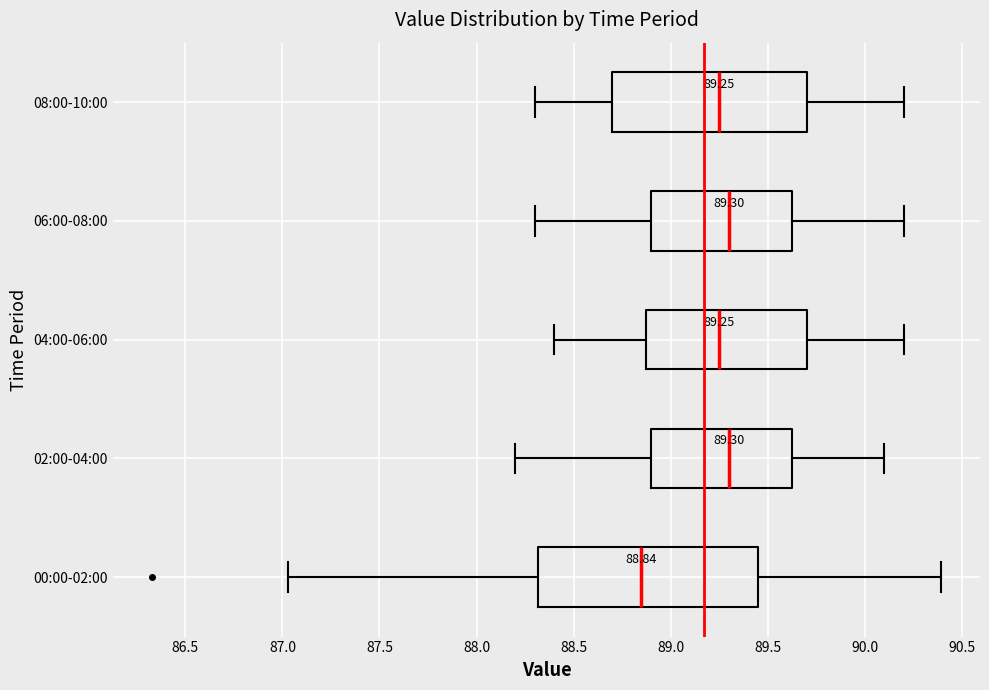

Which box is the widest, from its left edge to its right edge?

00:00-02:00